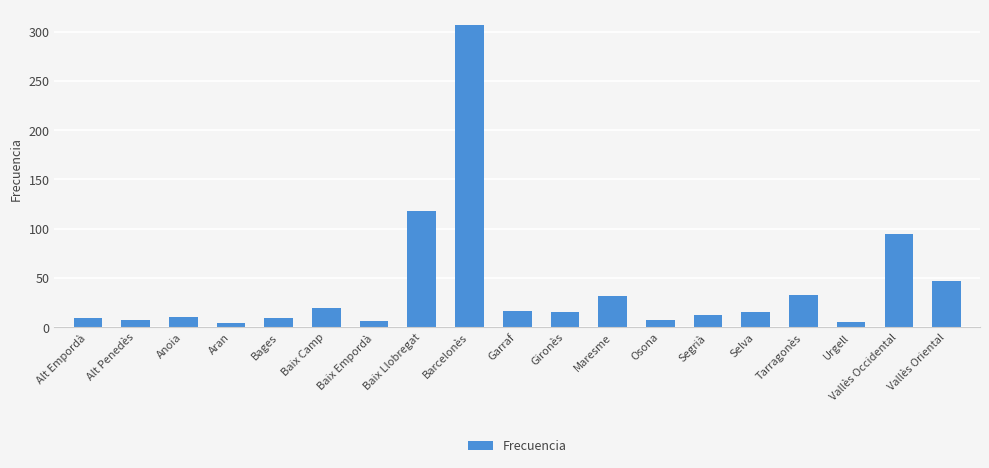

What is the sum of the values at Gironès and Tarragonès?

48